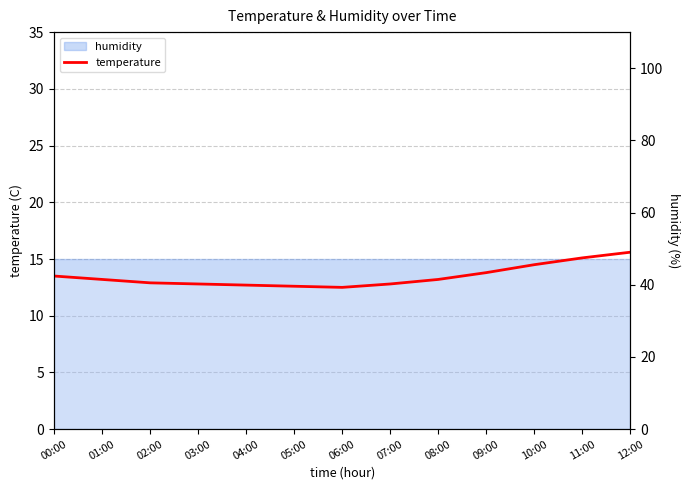

Reading left to right, list all the values displayed in this chart.

13.5	13.2	12.9	12.8	12.7	12.6	12.5	12.8	13.2	13.8	14.5	15.1	15.6